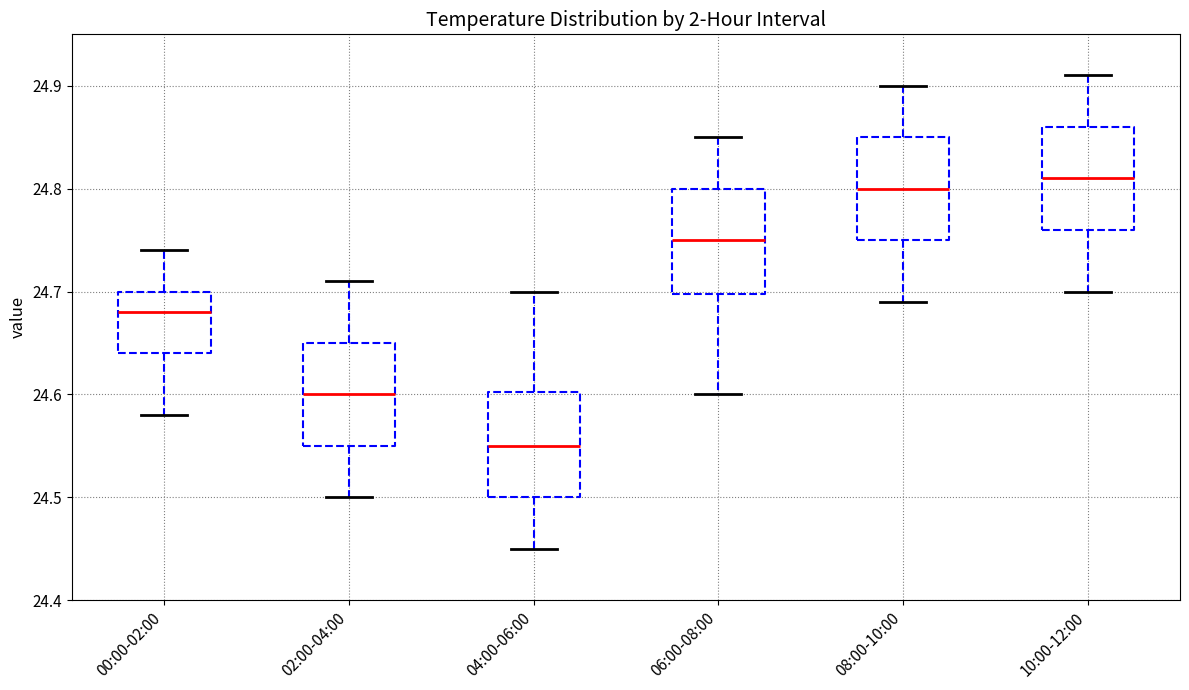

Reading left to right, read every box against the y-axis: the position of its median line, the range the box covers, and the ends of its whiskers. The values are not printed on the chart, so give them approximately, as read against the axis.

00:00-02:00: median 24.68, box 24.64 to 24.70, whiskers 24.58 to 24.74
02:00-04:00: median 24.60, box 24.55 to 24.65, whiskers 24.50 to 24.71
04:00-06:00: median 24.55, box 24.50 to 24.60, whiskers 24.45 to 24.70
06:00-08:00: median 24.75, box 24.70 to 24.80, whiskers 24.60 to 24.85
08:00-10:00: median 24.80, box 24.75 to 24.85, whiskers 24.69 to 24.90
10:00-12:00: median 24.81, box 24.76 to 24.86, whiskers 24.70 to 24.91